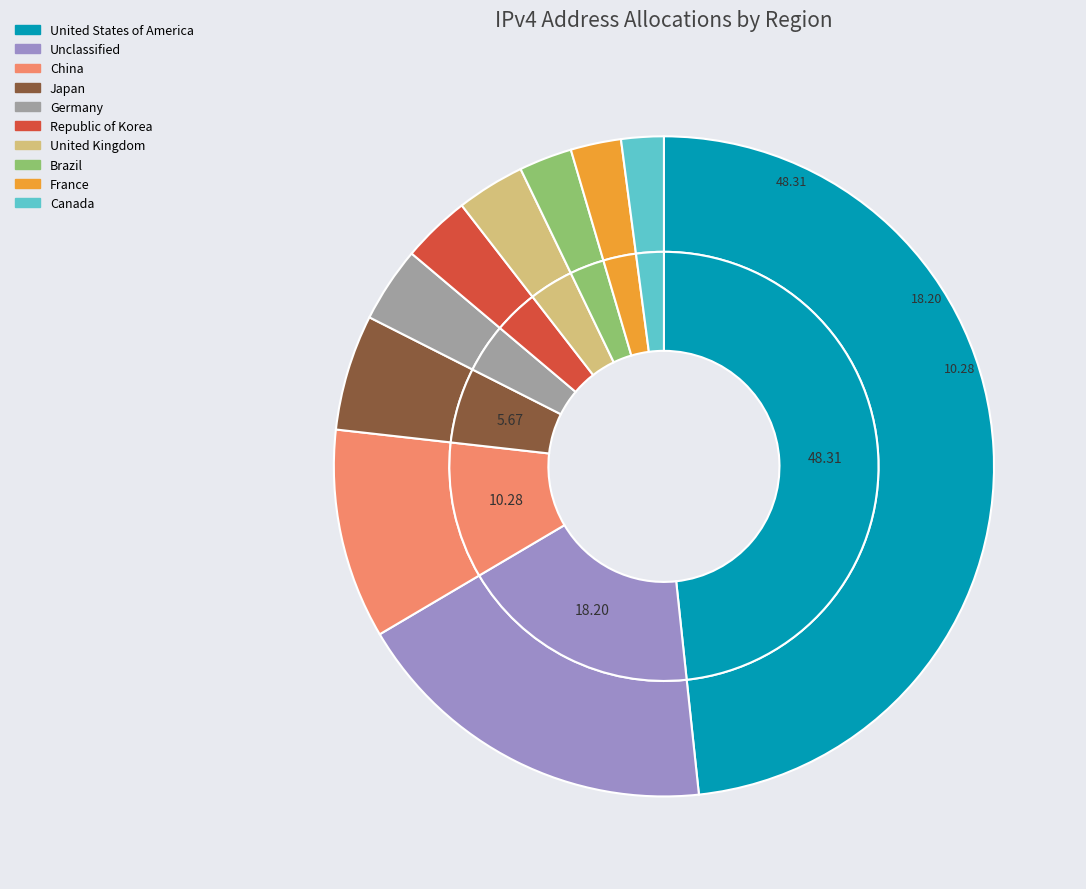

What percentage is the Japan slice, to the nearest percent?

6%